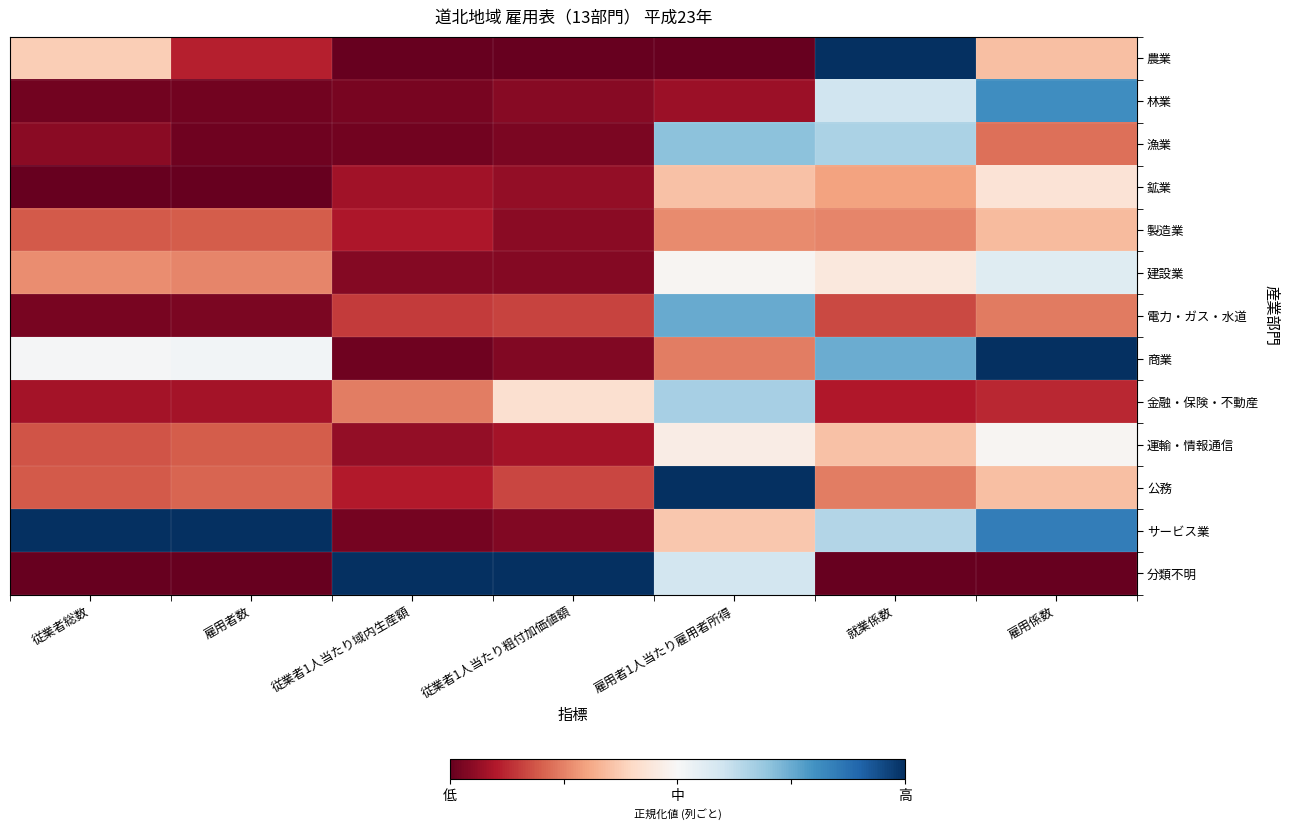

Reading left to right, list all the values displayed in this chart.

農業: 従業者総数=0.4	雇用者数=0.1	従業者1人当たり域内生産額=0.0	従業者1人当たり粗付加価値額=0.0	雇用者1人当たり雇用者所得=0.0	就業係数=1.0	雇用係数=0.3
林業: 従業者総数=0.0	雇用者数=0.0	従業者1人当たり域内生産額=0.0	従業者1人当たり粗付加価値額=0.0	雇用者1人当たり雇用者所得=0.1	就業係数=0.6	雇用係数=0.8
漁業: 従業者総数=0.1	雇用者数=0.0	従業者1人当たり域内生産額=0.0	従業者1人当たり粗付加価値額=0.0	雇用者1人当たり雇用者所得=0.7	就業係数=0.7	雇用係数=0.2
鉱業: 従業者総数=0.0	雇用者数=0.0	従業者1人当たり域内生産額=0.1	従業者1人当たり粗付加価値額=0.1	雇用者1人当たり雇用者所得=0.4	就業係数=0.3	雇用係数=0.4
製造業: 従業者総数=0.2	雇用者数=0.2	従業者1人当たり域内生産額=0.1	従業者1人当たり粗付加価値額=0.0	雇用者1人当たり雇用者所得=0.3	就業係数=0.3	雇用係数=0.3
建設業: 従業者総数=0.3	雇用者数=0.3	従業者1人当たり域内生産額=0.0	従業者1人当たり粗付加価値額=0.0	雇用者1人当たり雇用者所得=0.5	就業係数=0.4	雇用係数=0.6
電力・ガス・水道: 従業者総数=0.0	雇用者数=0.0	従業者1人当たり域内生産額=0.2	従業者1人当たり粗付加価値額=0.2	雇用者1人当たり雇用者所得=0.8	就業係数=0.2	雇用係数=0.2
商業: 従業者総数=0.5	雇用者数=0.5	従業者1人当たり域内生産額=0.0	従業者1人当たり粗付加価値額=0.0	雇用者1人当たり雇用者所得=0.2	就業係数=0.7	雇用係数=1.0
金融・保険・不動産: 従業者総数=0.1	雇用者数=0.1	従業者1人当たり域内生産額=0.2	従業者1人当たり粗付加価値額=0.4	雇用者1人当たり雇用者所得=0.7	就業係数=0.1	雇用係数=0.1
運輸・情報通信: 従業者総数=0.2	雇用者数=0.2	従業者1人当たり域内生産額=0.1	従業者1人当たり粗付加価値額=0.1	雇用者1人当たり雇用者所得=0.5	就業係数=0.4	雇用係数=0.5
公務: 従業者総数=0.2	雇用者数=0.2	従業者1人当たり域内生産額=0.1	従業者1人当たり粗付加価値額=0.2	雇用者1人当たり雇用者所得=1.0	就業係数=0.2	雇用係数=0.4
サービス業: 従業者総数=1.0	雇用者数=1.0	従業者1人当たり域内生産額=0.0	従業者1人当たり粗付加価値額=0.0	雇用者1人当たり雇用者所得=0.4	就業係数=0.6	雇用係数=0.8
分類不明: 従業者総数=0.0	雇用者数=0.0	従業者1人当たり域内生産額=1.0	従業者1人当たり粗付加価値額=1.0	雇用者1人当たり雇用者所得=0.6	就業係数=0.0	雇用係数=0.0